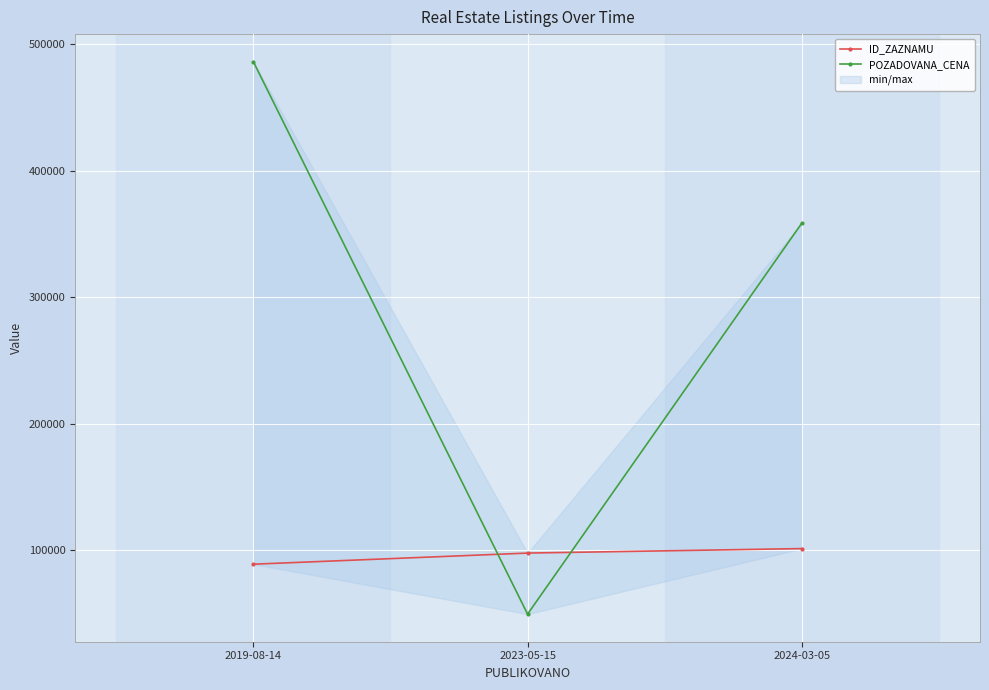

Count the ID_ZAZNAMU values in the range 89110 to 101443.

3